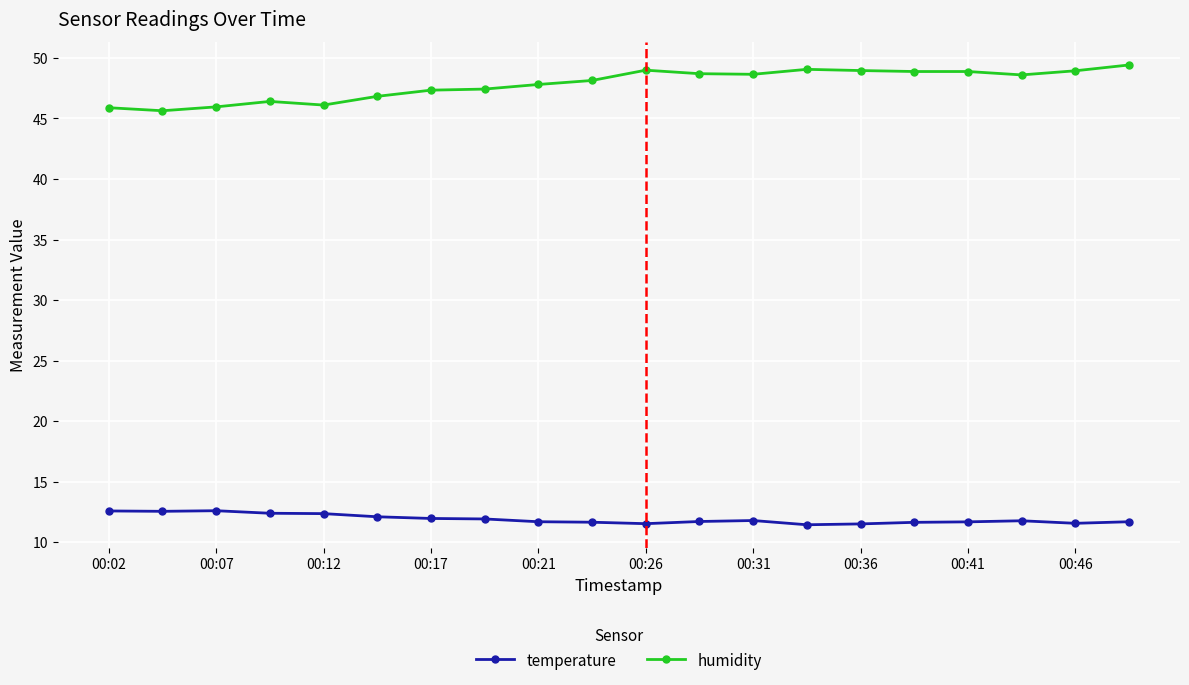

True or false: temperature has more than 2 interior local peaks.

True